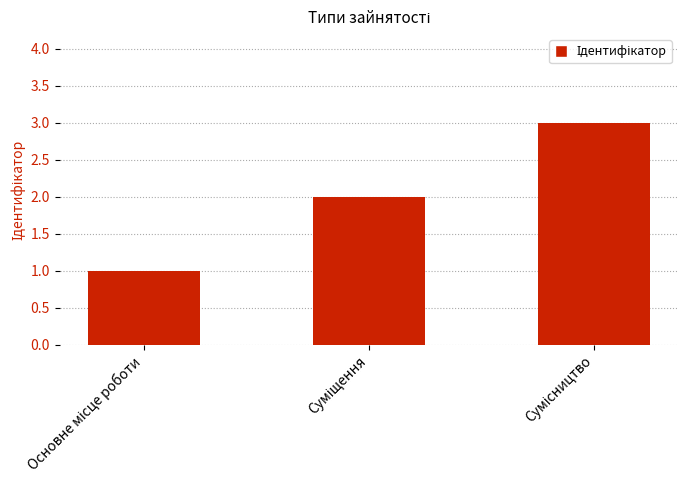

What is the sum of all values?

6